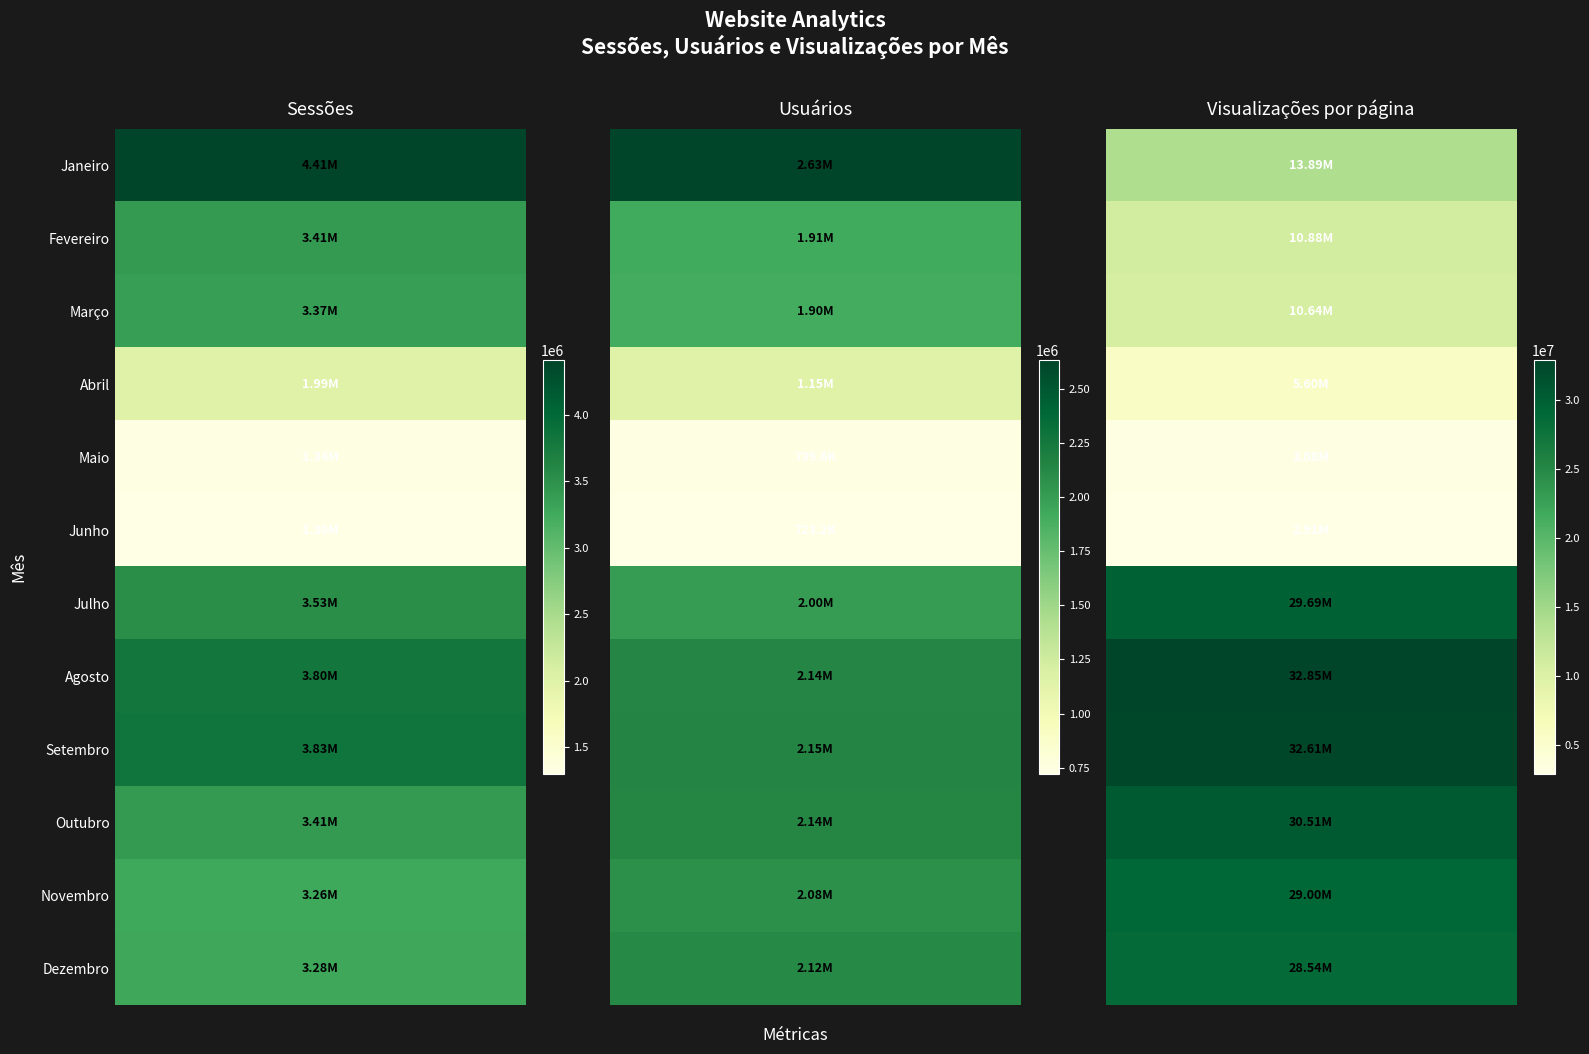

At Janeiro, list the series in order from smallest to largest.

Junho, Maio, Abril, Novembro, Dezembro, Março, Outubro, Fevereiro, Julho, Agosto, Setembro, Janeiro